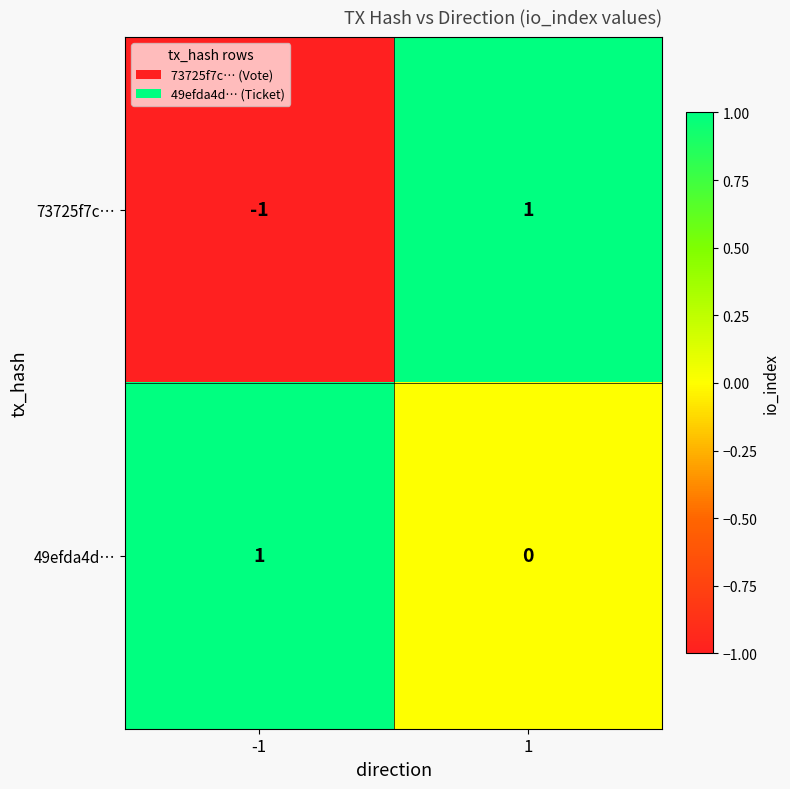

What is the total value across all series at 1?

1